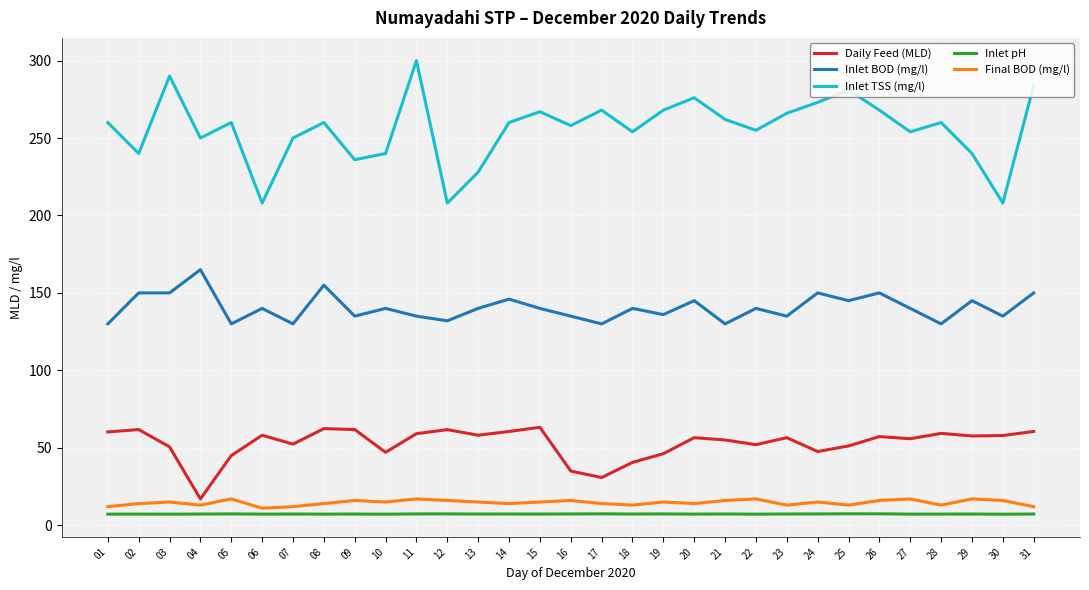

What value does the Daily Feed (MLD) series have at 07?

52.4